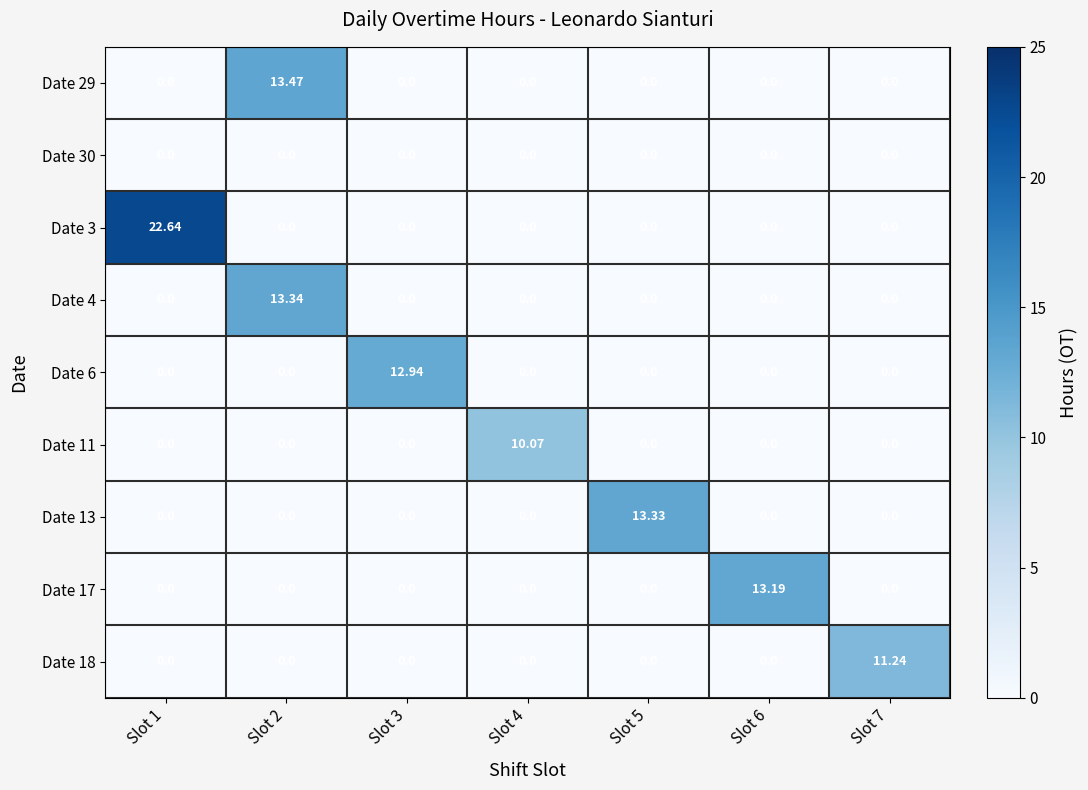

How many values in Date 18 are above zero?

1